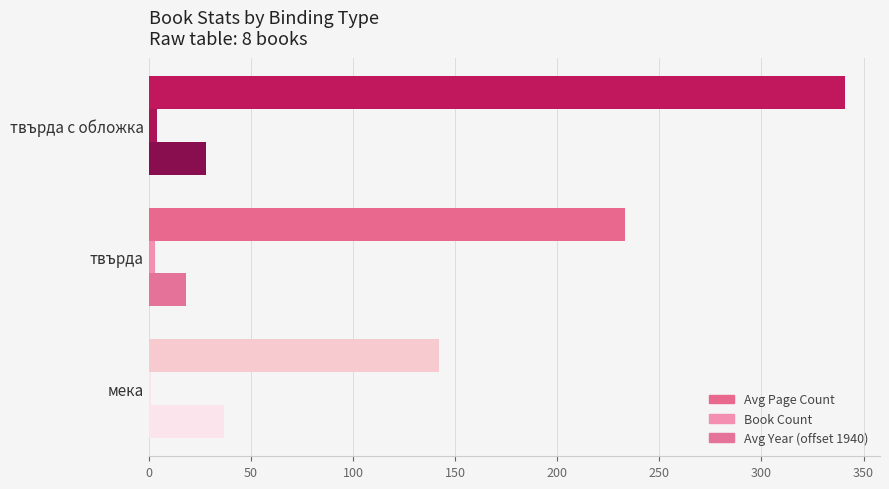

What is the greatest value displayed?

341